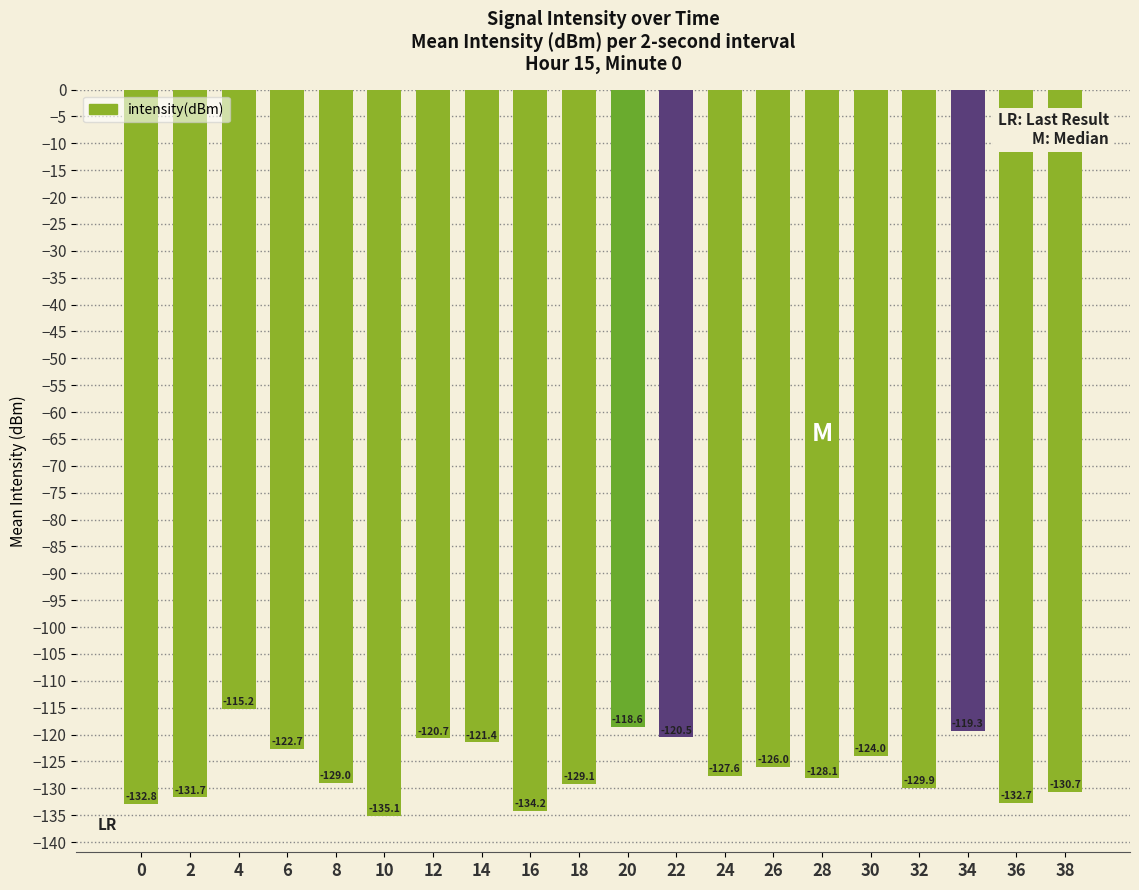

Reading left to right, extract all data points from this chart.

0=-132.8	2=-131.7	4=-115.2	6=-122.7	8=-129.0	10=-135.1	12=-120.7	14=-121.4	16=-134.2	18=-129.1	20=-118.6	22=-120.5	24=-127.6	26=-126.0	28=-128.1	30=-124.0	32=-129.9	34=-119.3	36=-132.7	38=-130.7